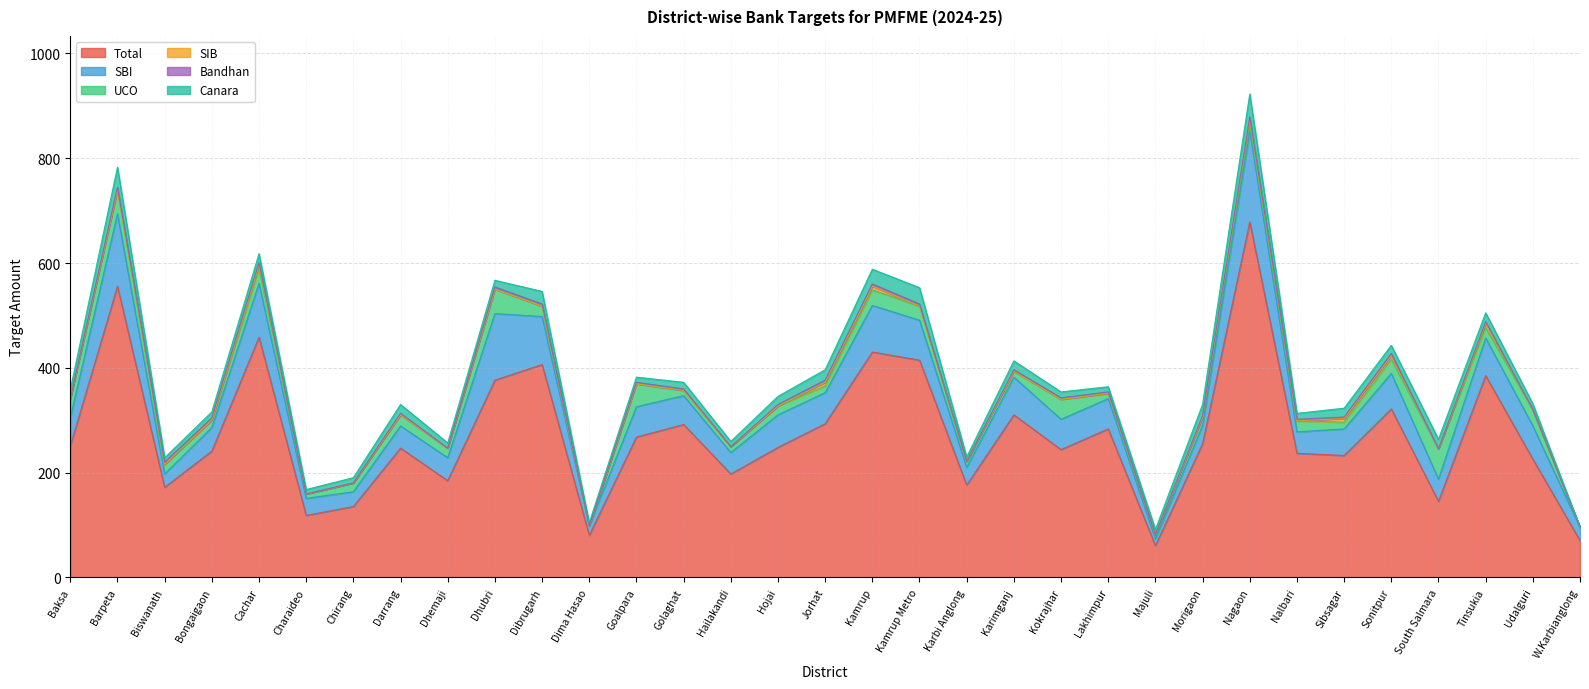

At which category is the sum across all series the highest?

Nagaon